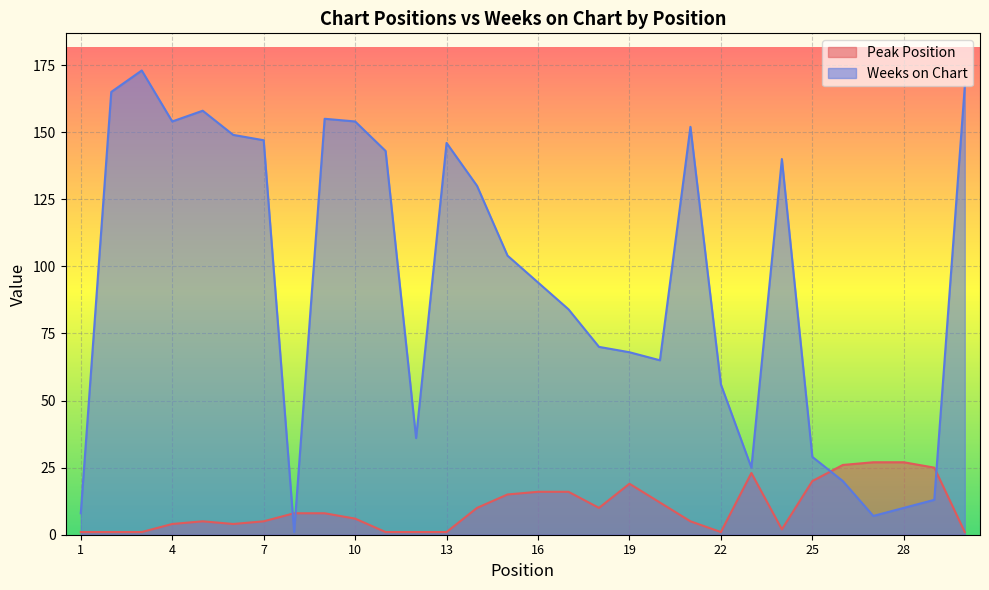

Rank the series by their maximum value, from highest to lowest.

Weeks on Chart, Peak Position